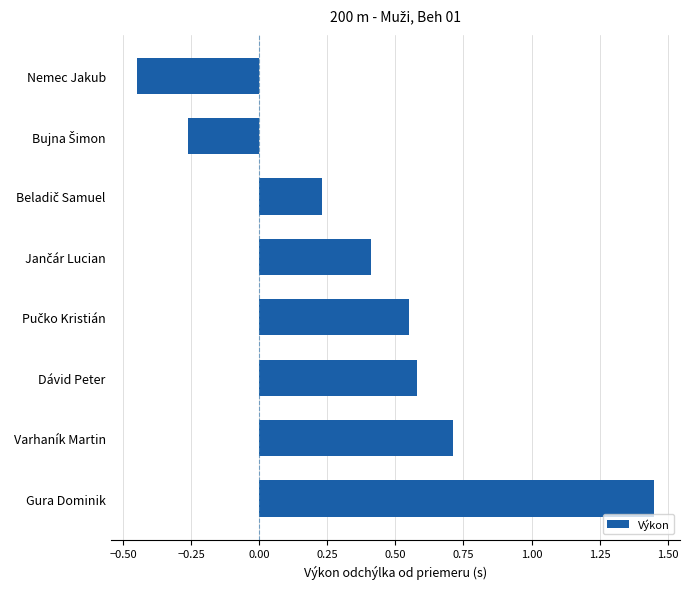

What is the label of the 8th bar from the bottom?

Nemec Jakub